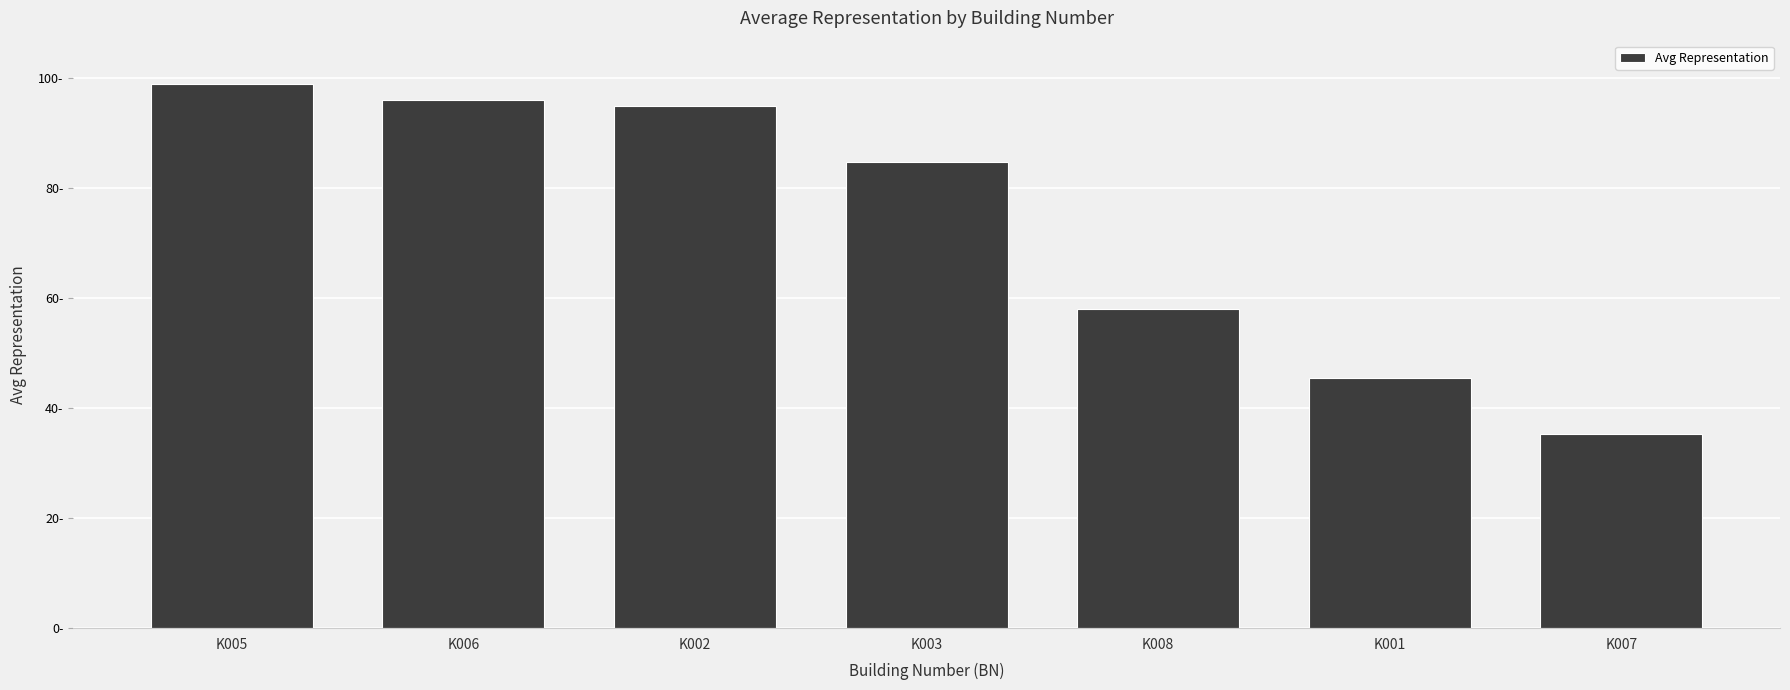

Reading left to right, list all the values displayed in this chart.

K005=98.9	K006=96.0	K002=94.9	K003=84.6	K008=58.0	K001=45.4	K007=35.2